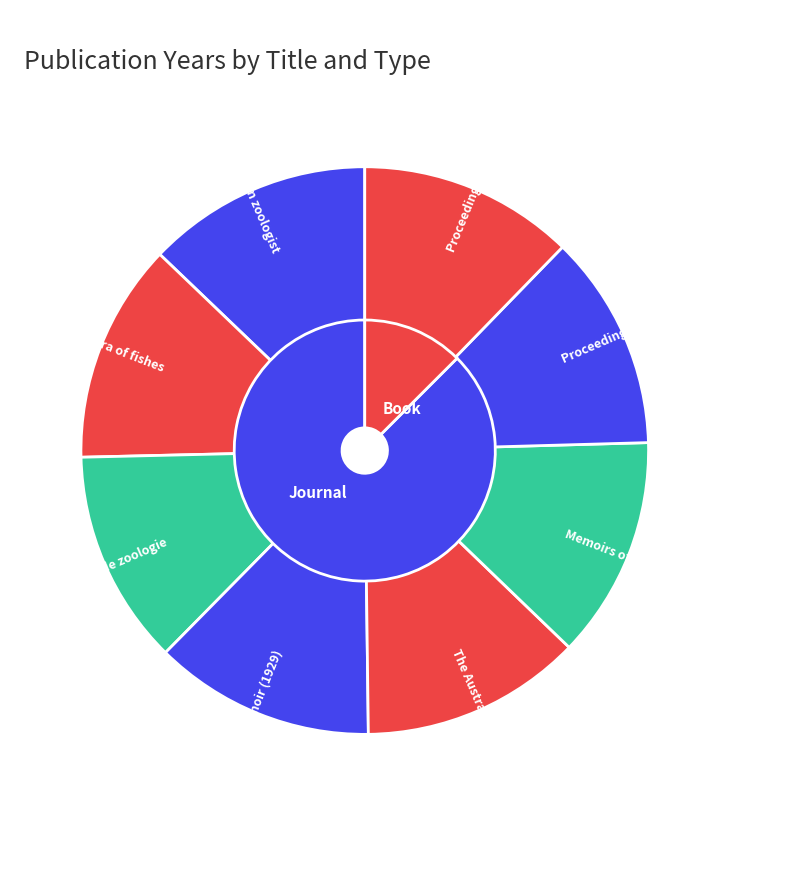

What is the change in value from The Australian Museum Memoir (1930) to Memoirs of the Queensland Museum?

+7